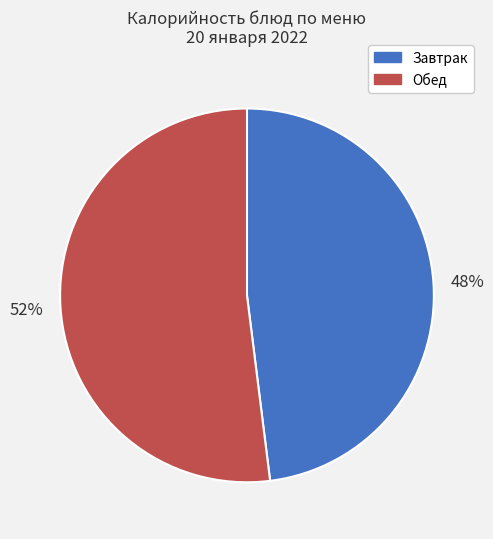

To the nearest percent, what is the average slice percentage?

50%